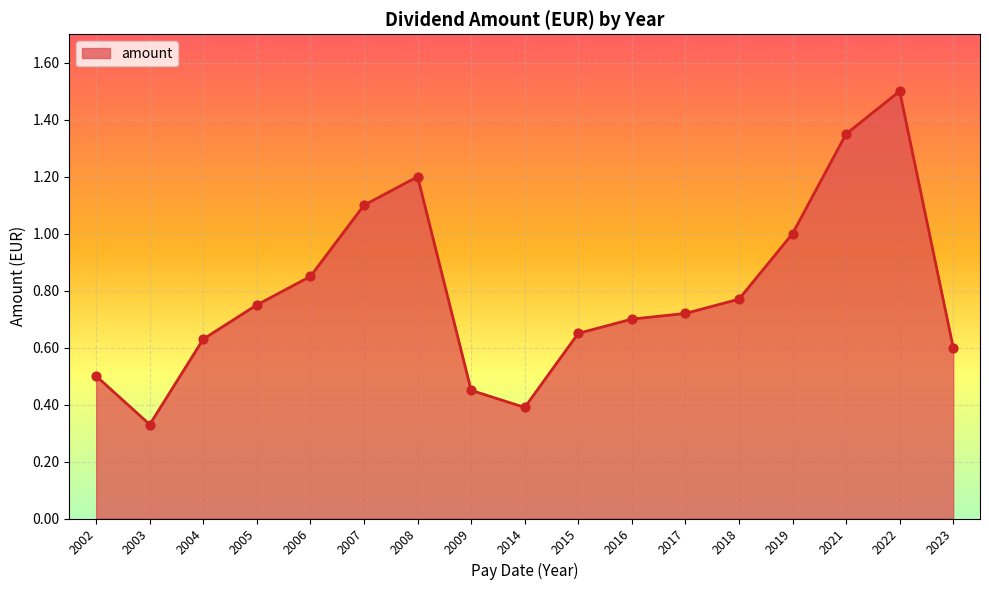

Which has a higher value, 2008 or 2002?

2008